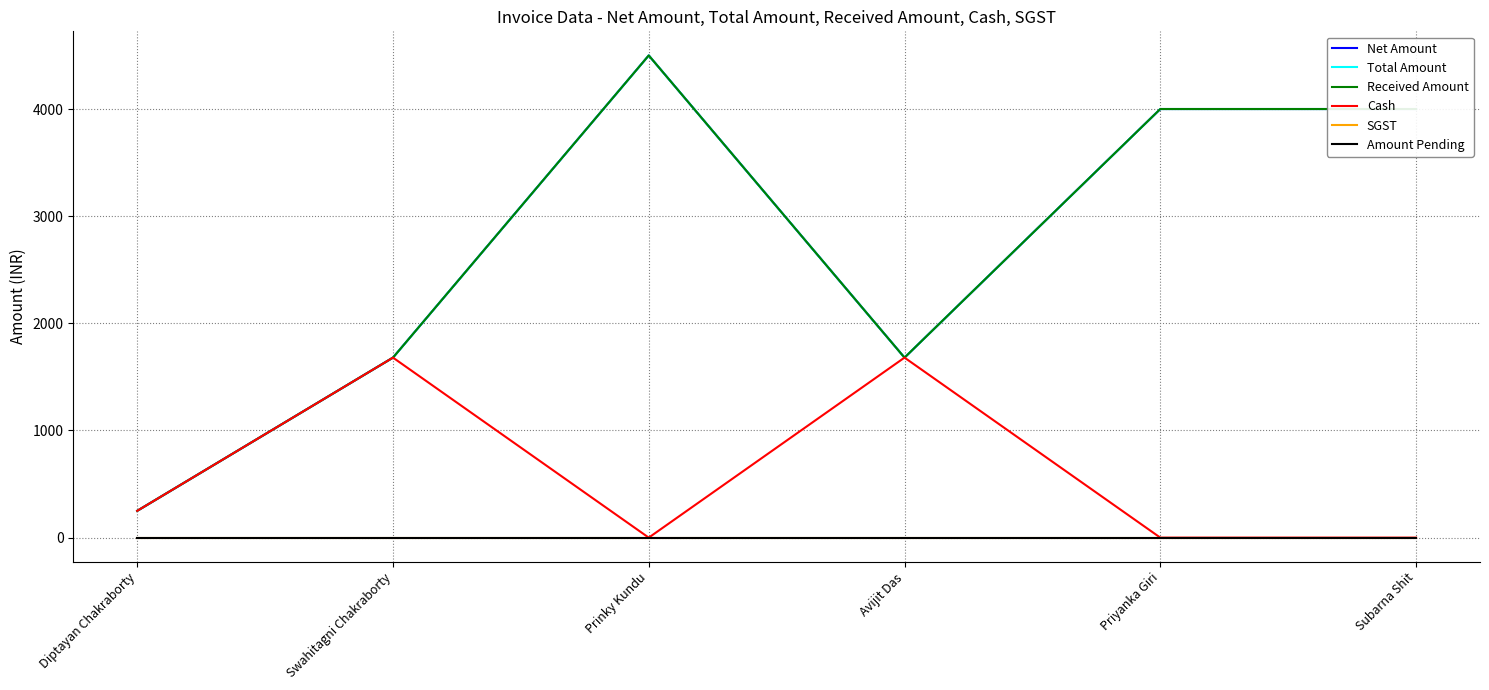

At Priyanka Giri, list the series in order from smallest to largest.

Cash, SGST, Amount Pending, Net Amount, Total Amount, Received Amount